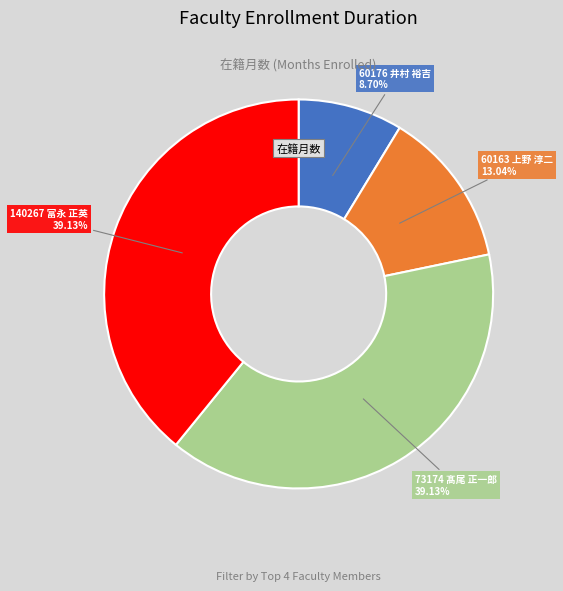

Is there a majority slice in this chart?

No